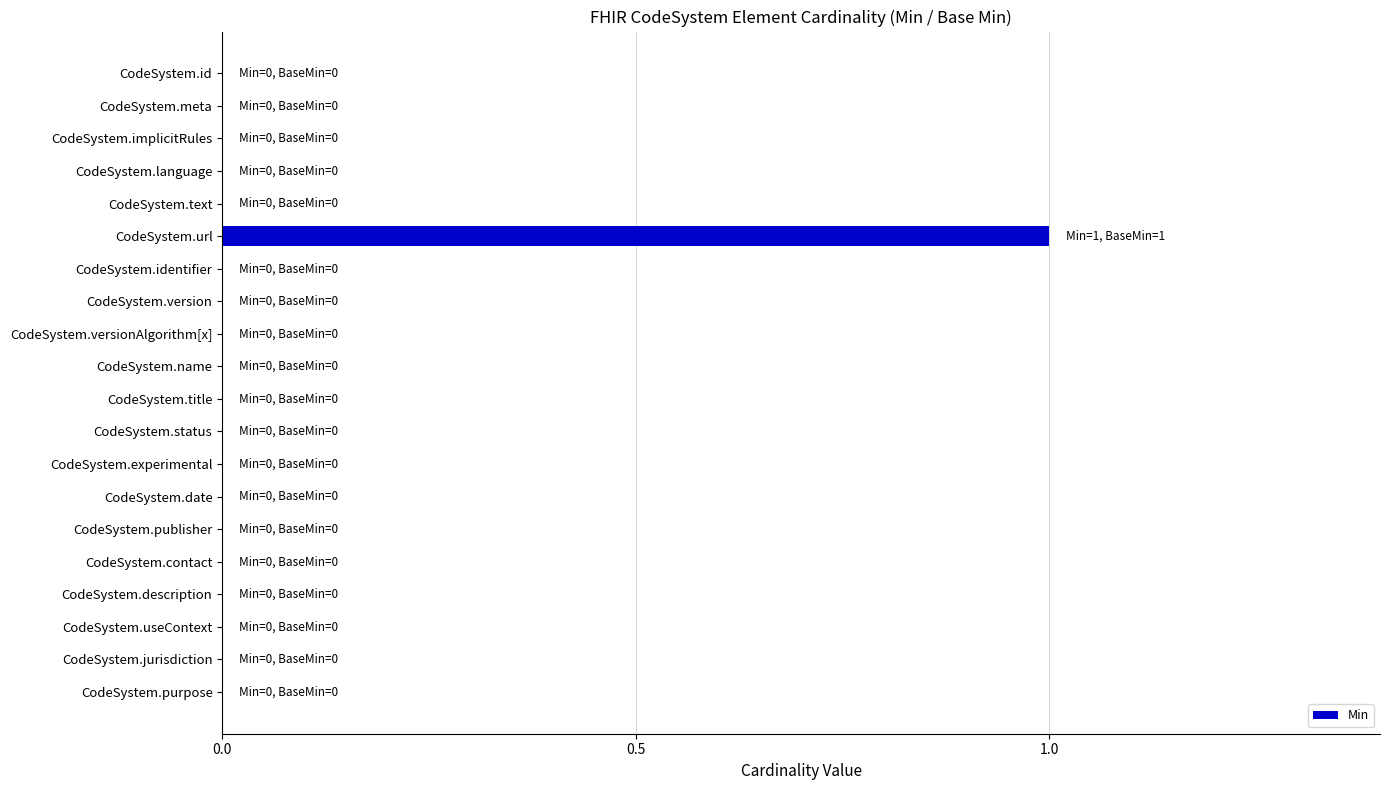

Which category has the highest value across all series?

CodeSystem.url